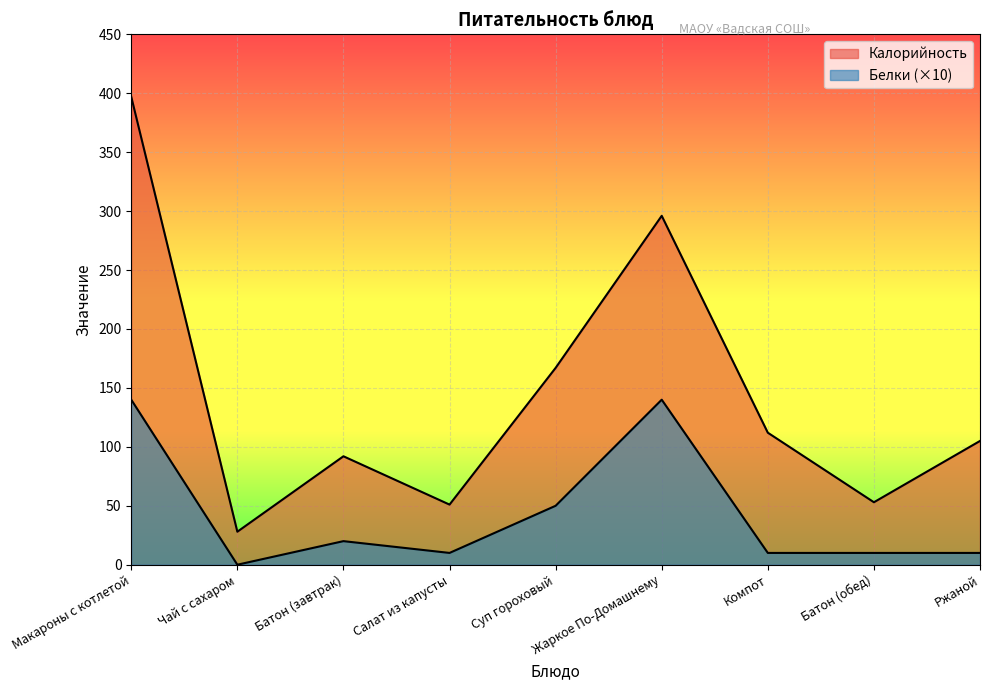

Rank the series at Ржаной from lowest to highest value.

Белки, Калорийность